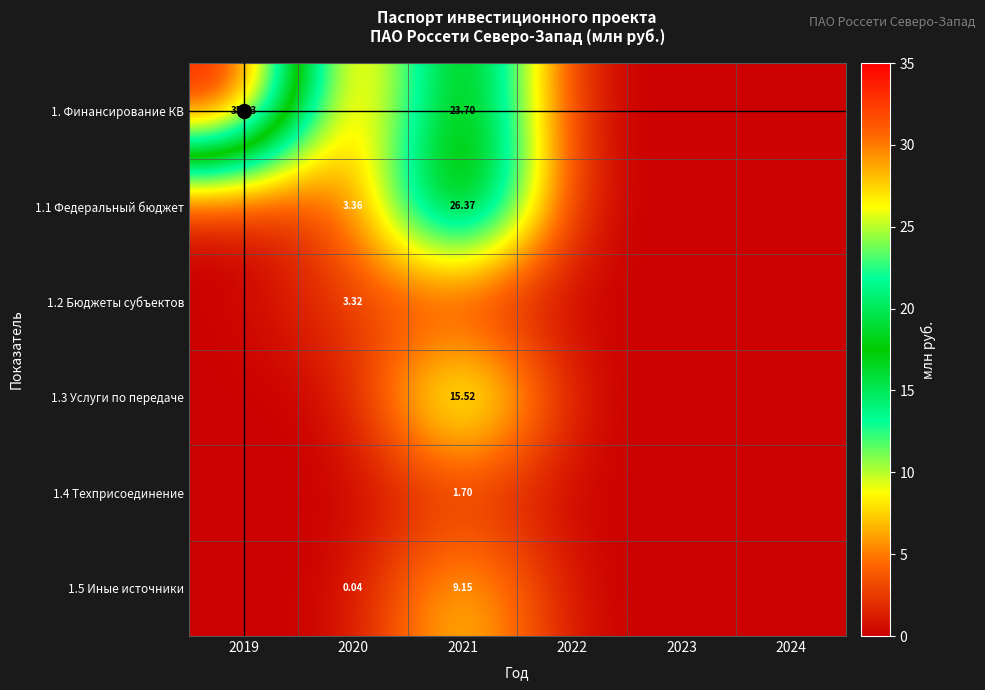

What is the average value of the 1.4 Техприсоединение series?

0.3